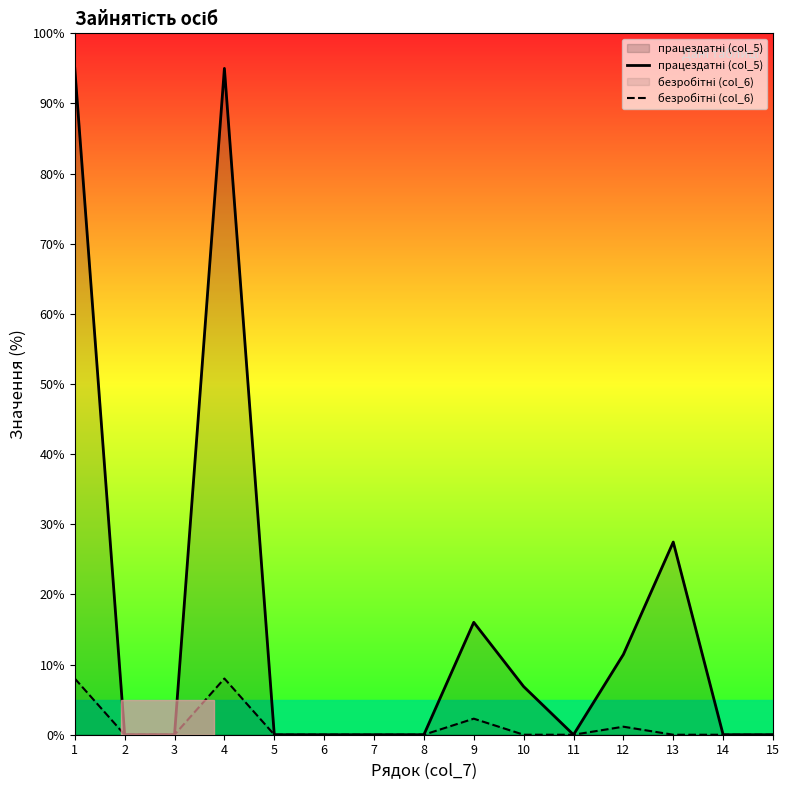

Which series has the largest total across all categories?

працездатні (col_5)